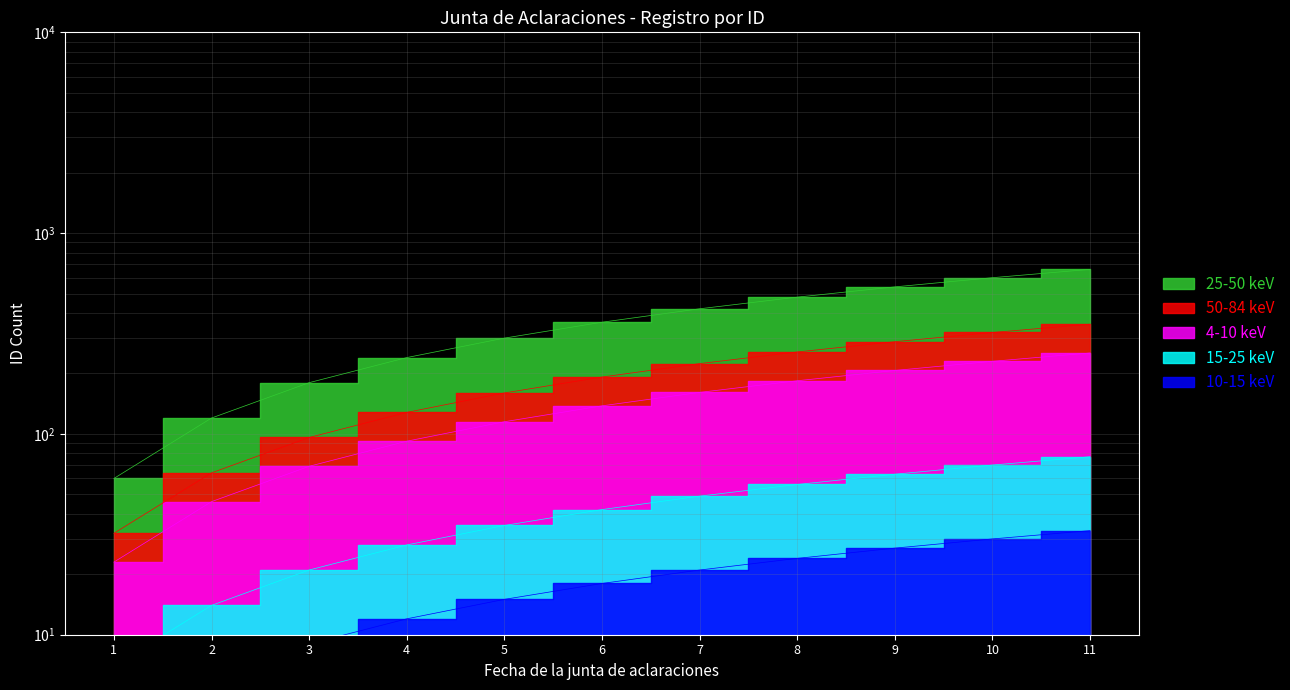

The chart shows a value of 81 at 1. True or false?

False